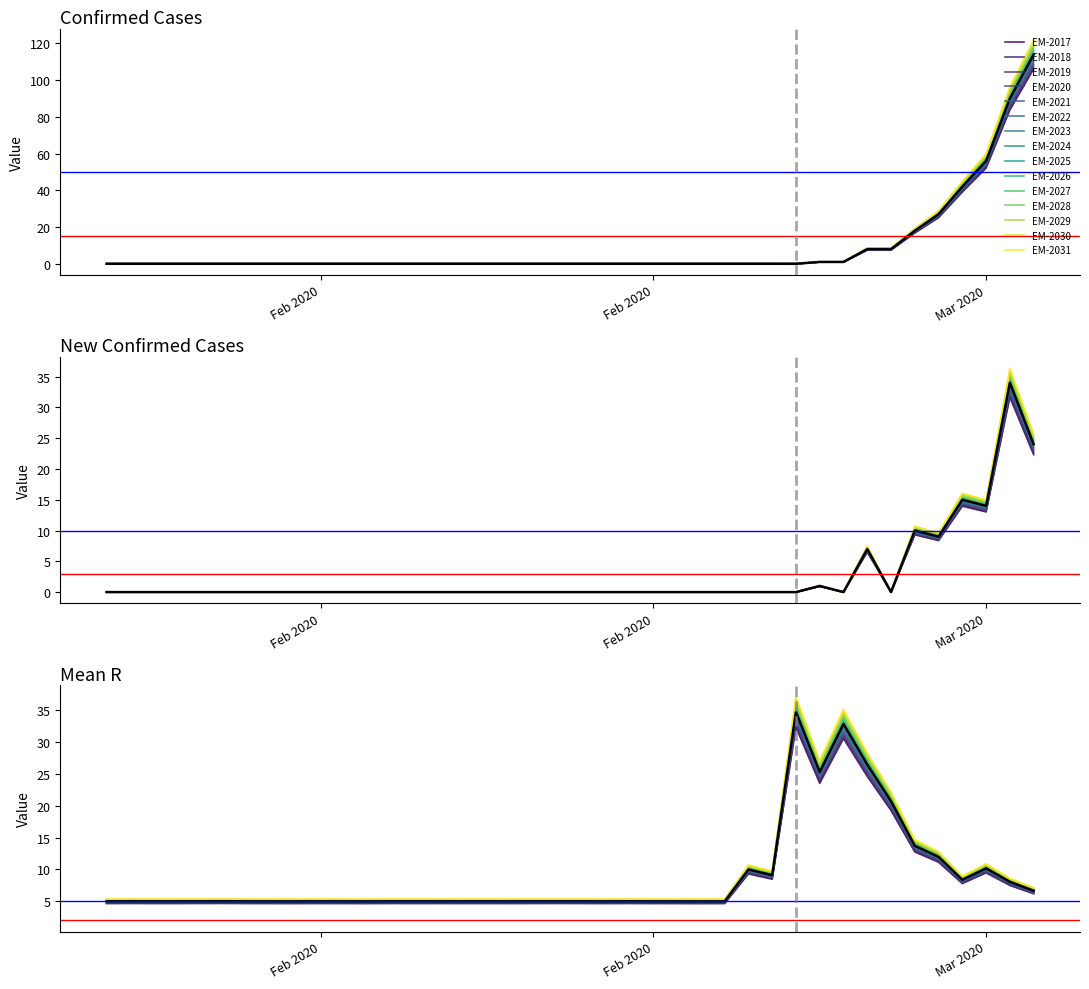

What is the difference between the second highest and minimum values in the new_confirmed_cases series?

22.3